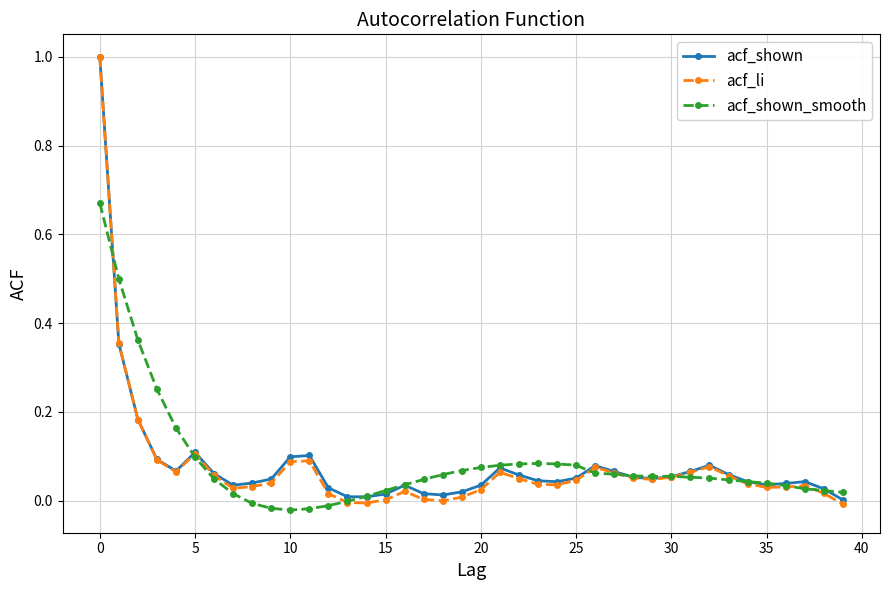

Which series has the widest spread of values?

acf_li